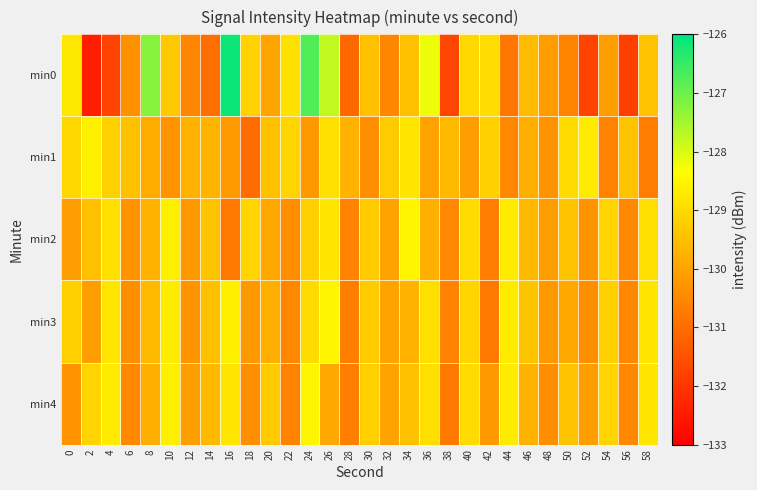

How many series are shown in this chart?

5